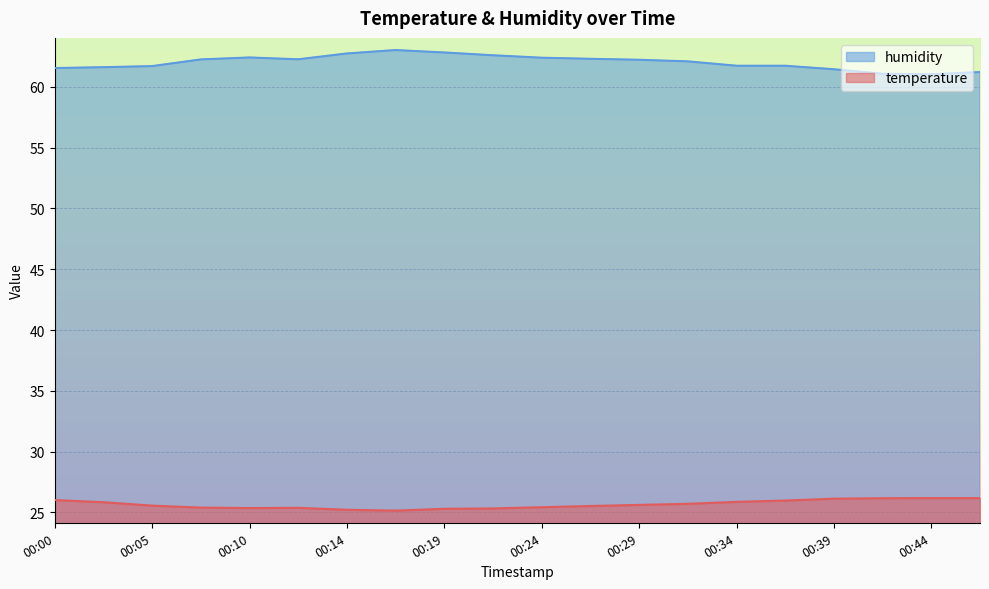

True or false: humidity and temperature cross at least once.

False